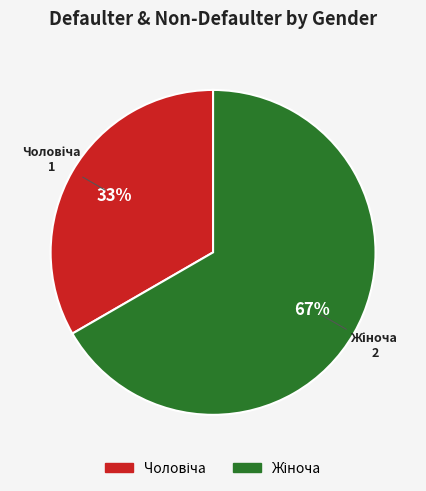

To the nearest percent, what is the average slice percentage?

50%